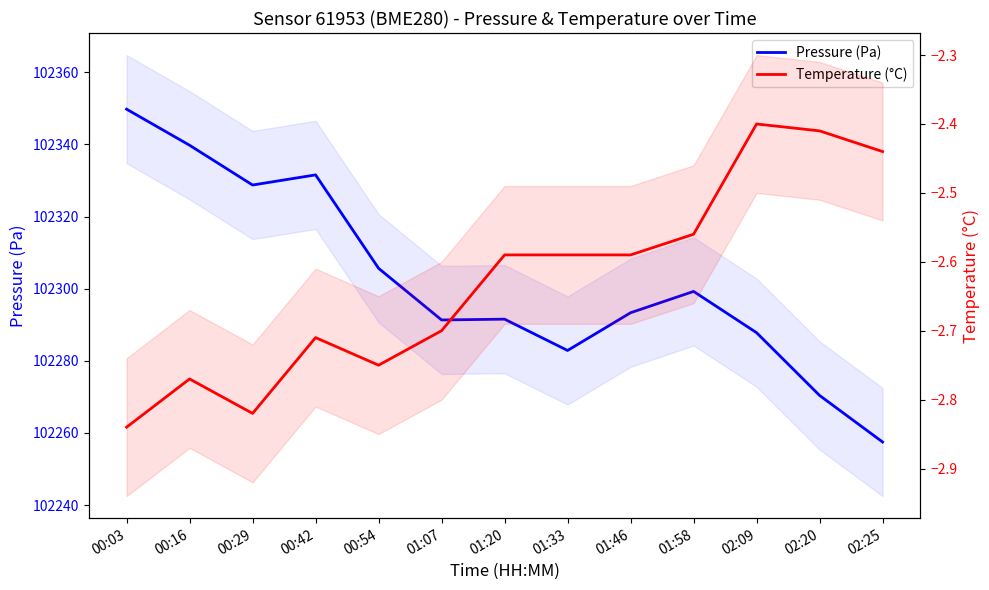

List the series in order of their overall mean, lowest first.

Temperature (°C), Pressure (Pa)